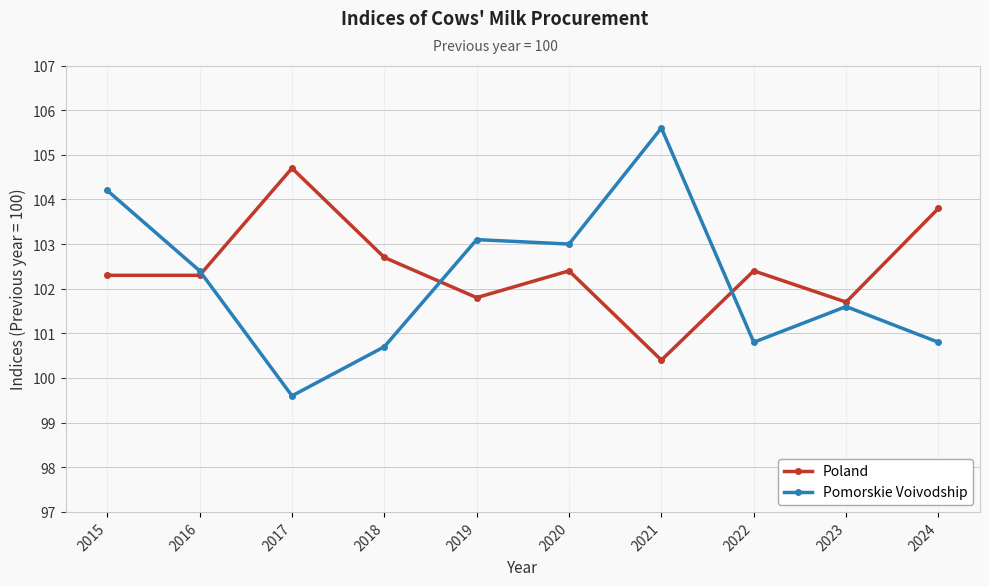

Rank the series by their average value, from highest to lowest.

Poland, Pomorskie Voivodship